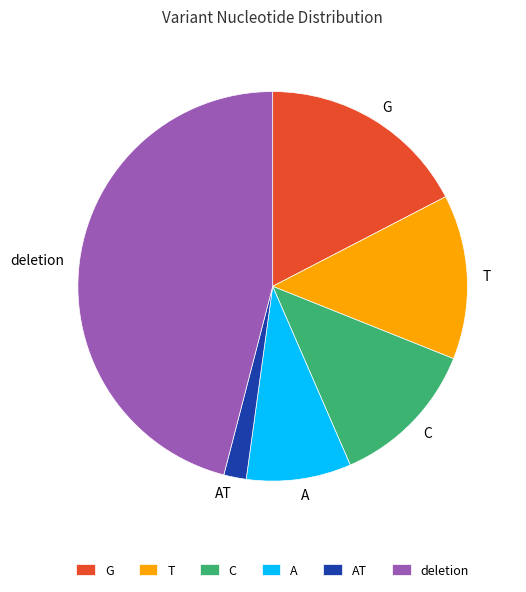

Is there a majority slice in this chart?

No